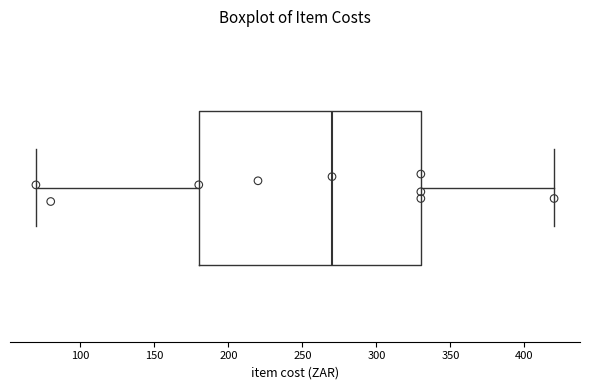

Transcribe this box plot: give where the median line is, the range the box spans, and where the two whiskers end, as read against the x-axis. The values are not printed on the chart, so give them approximately, as read against the axis.

median 270, box 180 to 330, whiskers 70 to 420